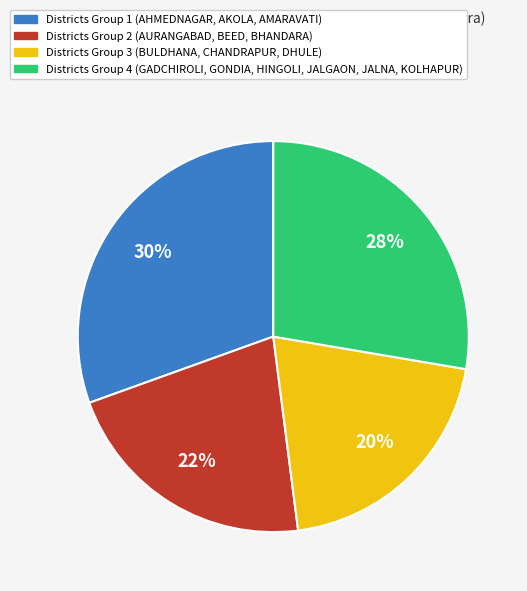

Is there any slice that represents more than half of the pie?

No